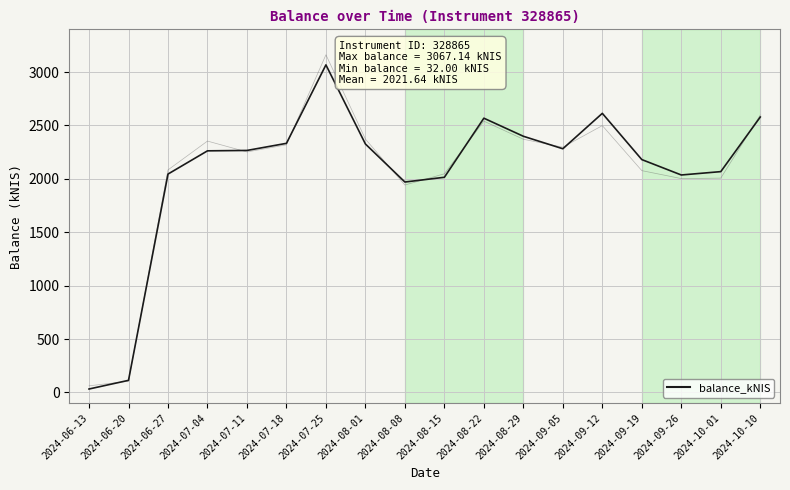

What is the difference between the maximum and minimum values?

3035.1